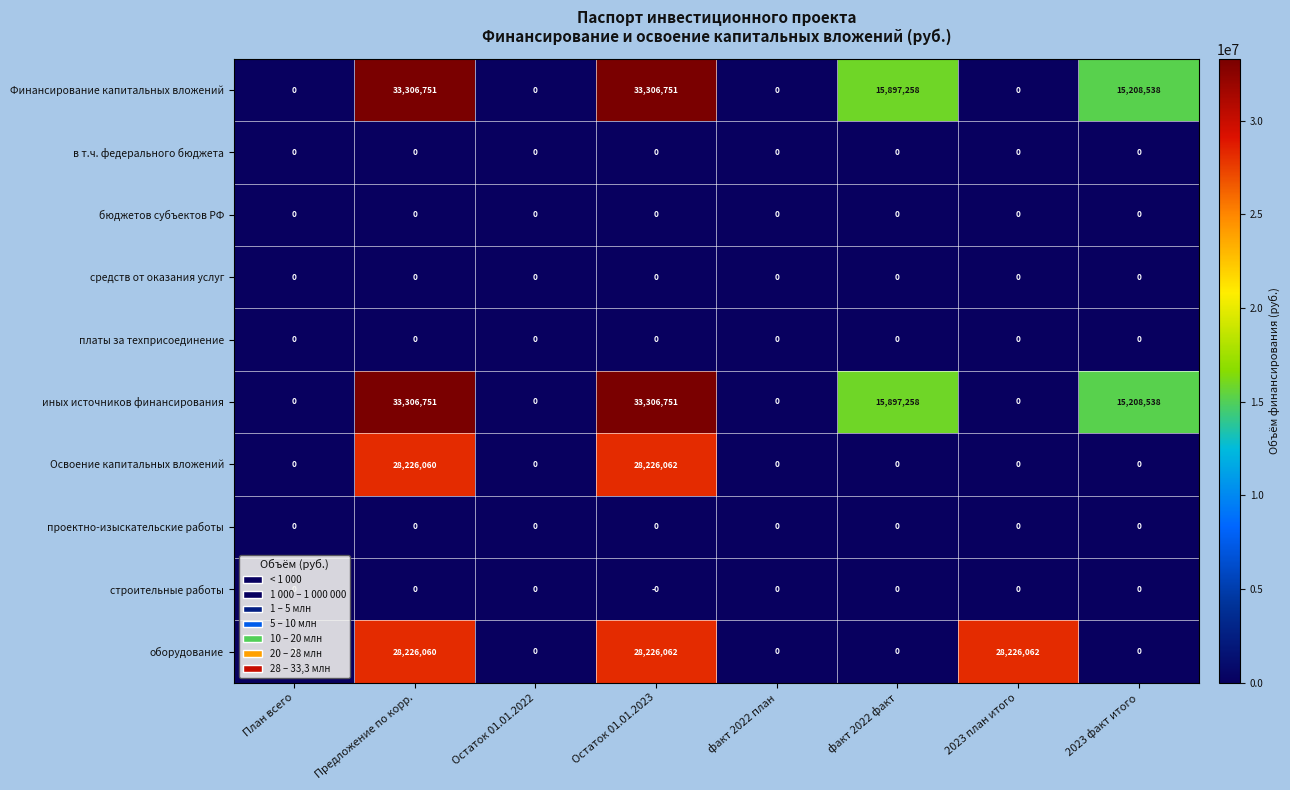

What is the maximum value shown in the chart?

33306751